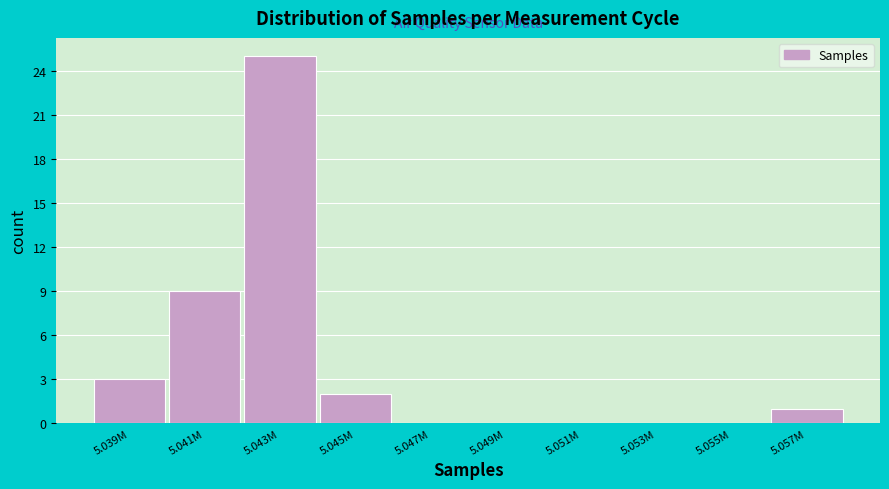

Reading left to right, transcribe all the data shown in this chart.

5.039M=3	5.041M=9	5.043M=25	5.045M=2	5.047M=0	5.049M=0	5.051M=0	5.053M=0	5.055M=0	5.057M=1